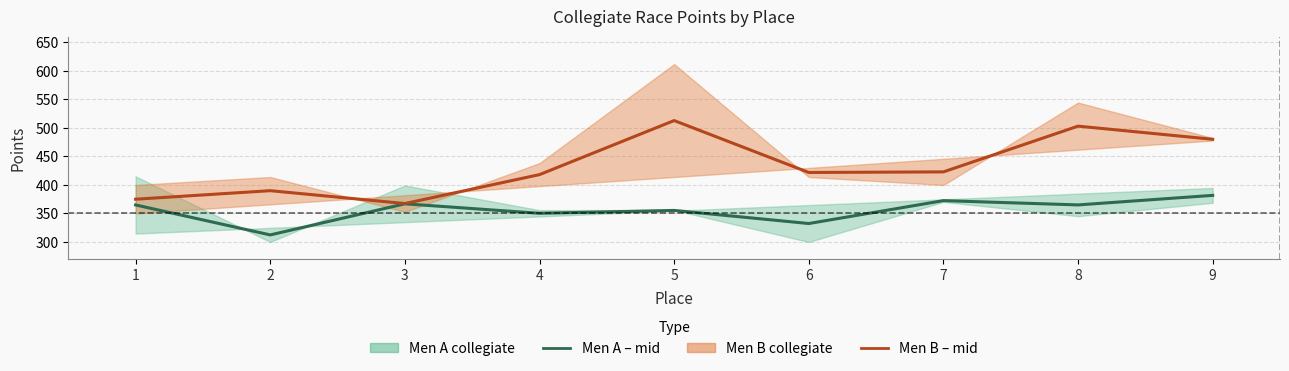

How many values in the Men A – mid series exceed 364?

5